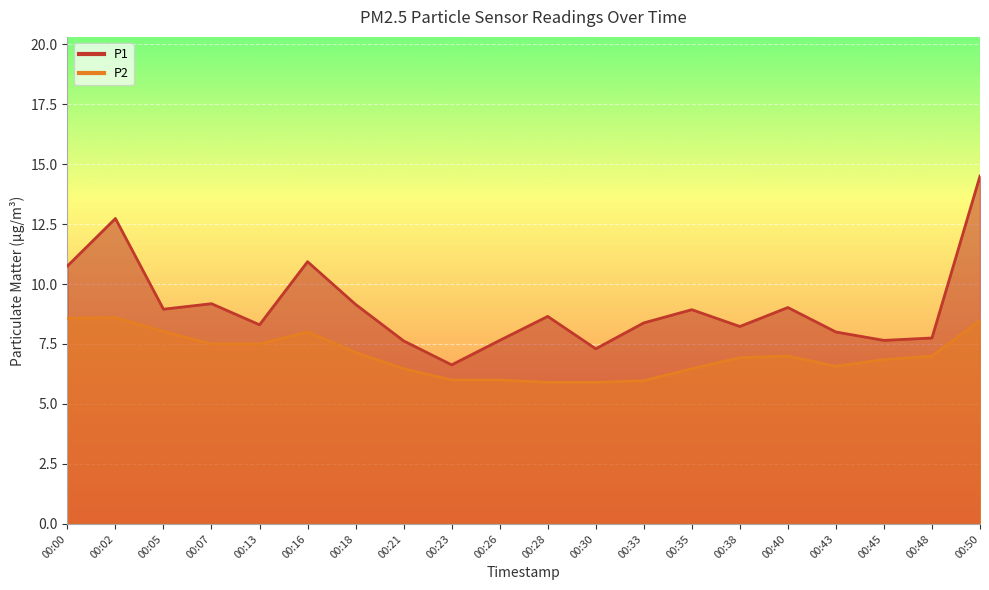

What is the spread (max minus min) of values at 00:16?

2.9